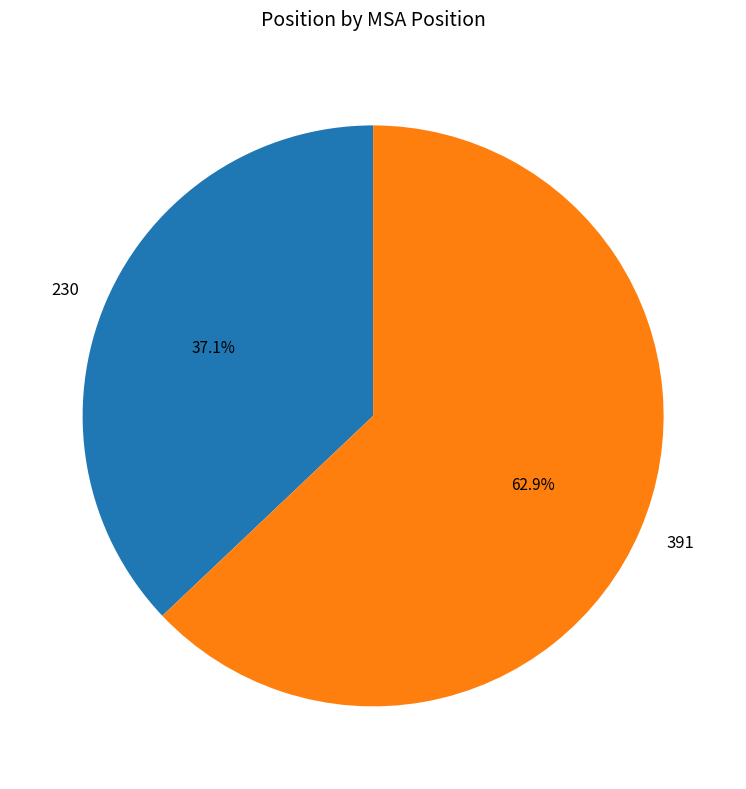

To the nearest percent, what portion does 391 represent?

63%